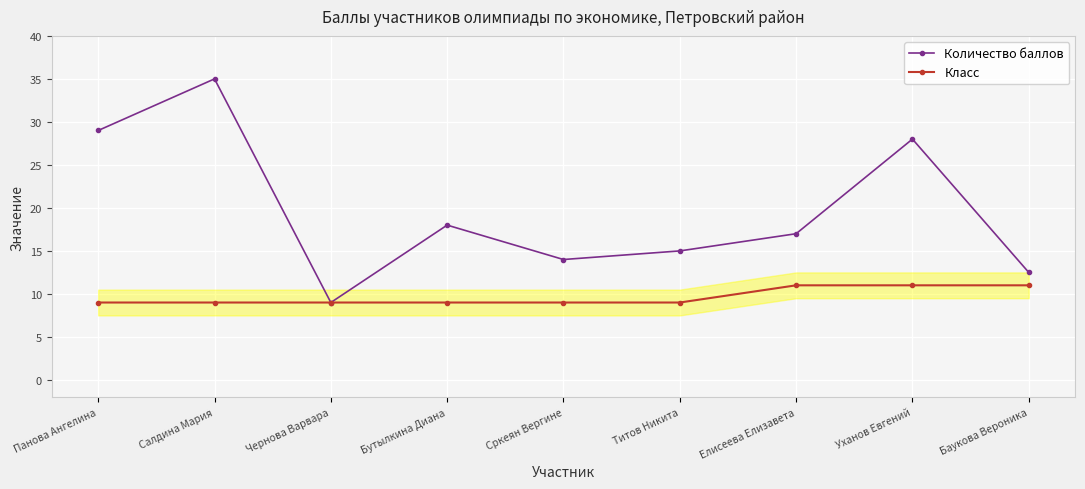

Reading left to right, extract all data points from this chart.

Количество баллов: 29.0	35.0	9.0	18.0	14.0	15.0	17.0	28.0	12.5
Класс: 9.0	9.0	9.0	9.0	9.0	9.0	11.0	11.0	11.0